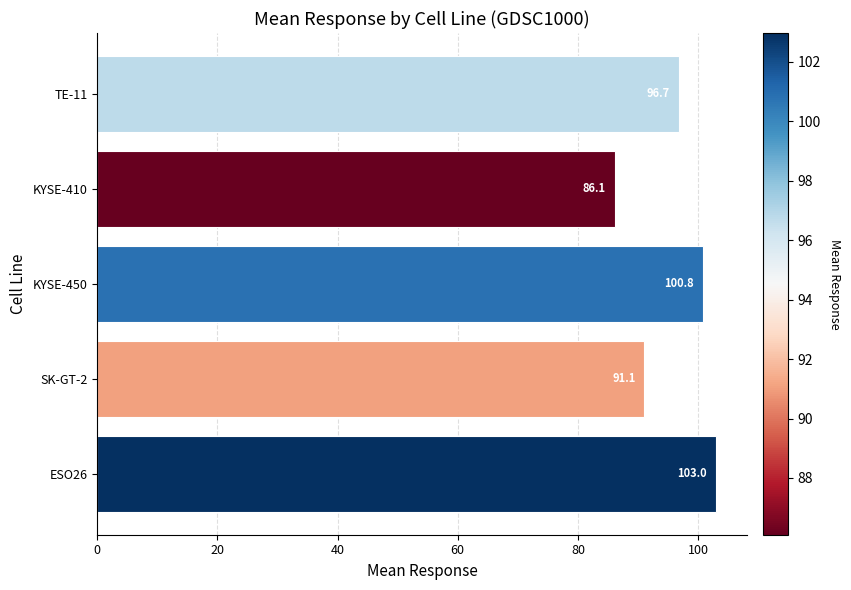

What is the minimum value shown in the chart?

86.1